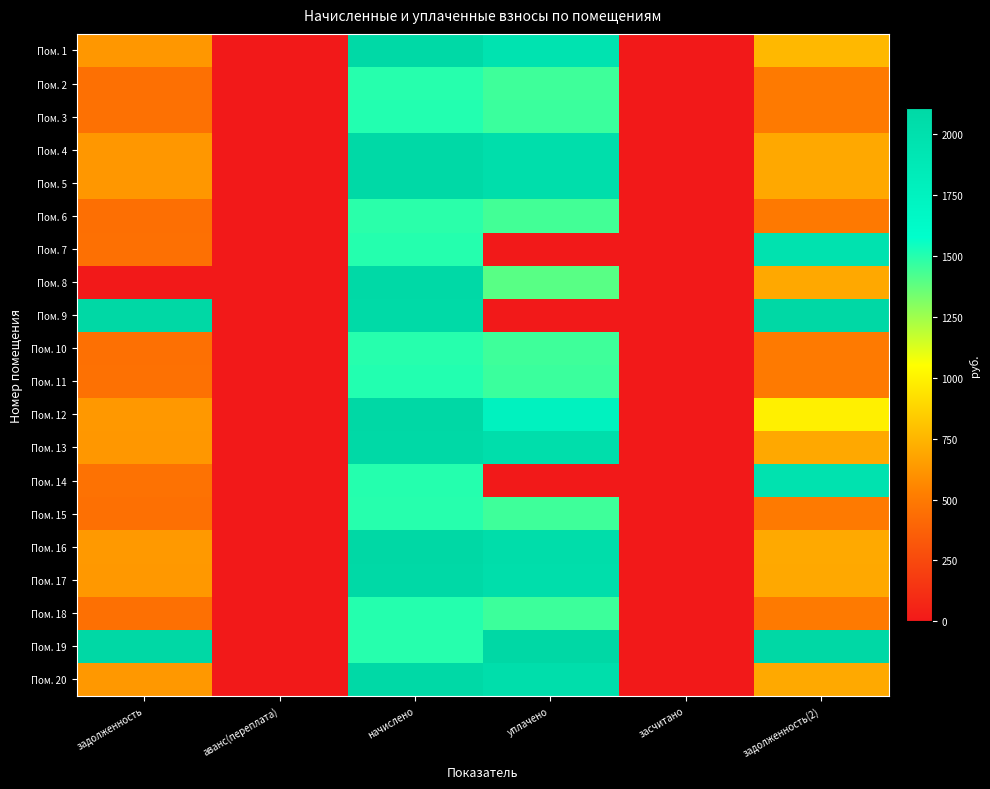

List the series in order of their peak value, highest first.

Пом. 19, Пом. 9, Пом. 12, Пом. 16, Пом. 20, Пом. 8, Пом. 17, Пом. 4, Пом. 13, Пом. 5, Пом. 1, Пом. 14, Пом. 7, Пом. 3, Пом. 11, Пом. 18, Пом. 2, Пом. 10, Пом. 15, Пом. 6